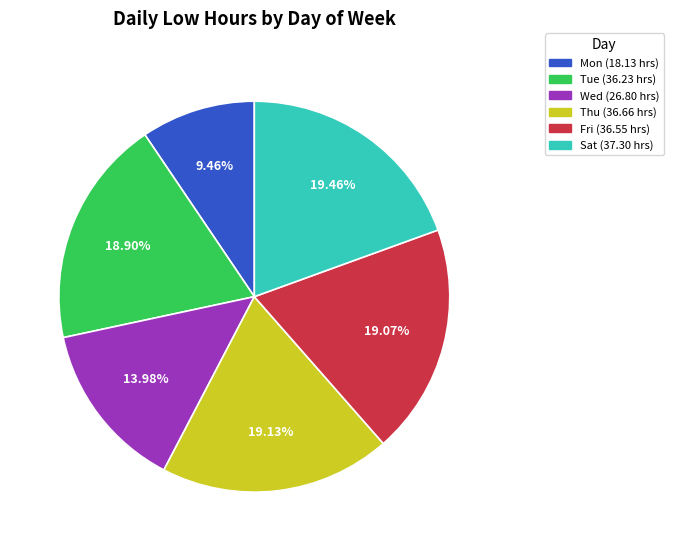

Count the number of slices in the pie.

6